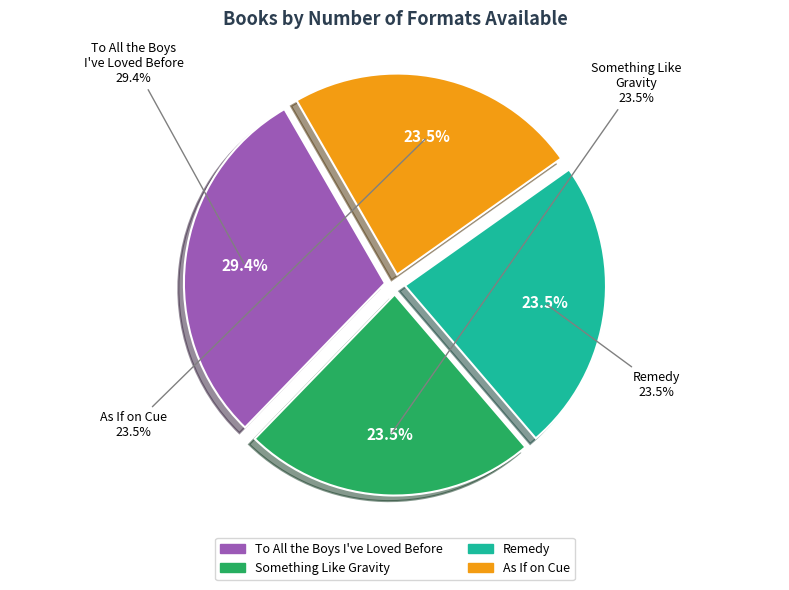

Which slice is the largest?

To All the Boys I've Loved Before